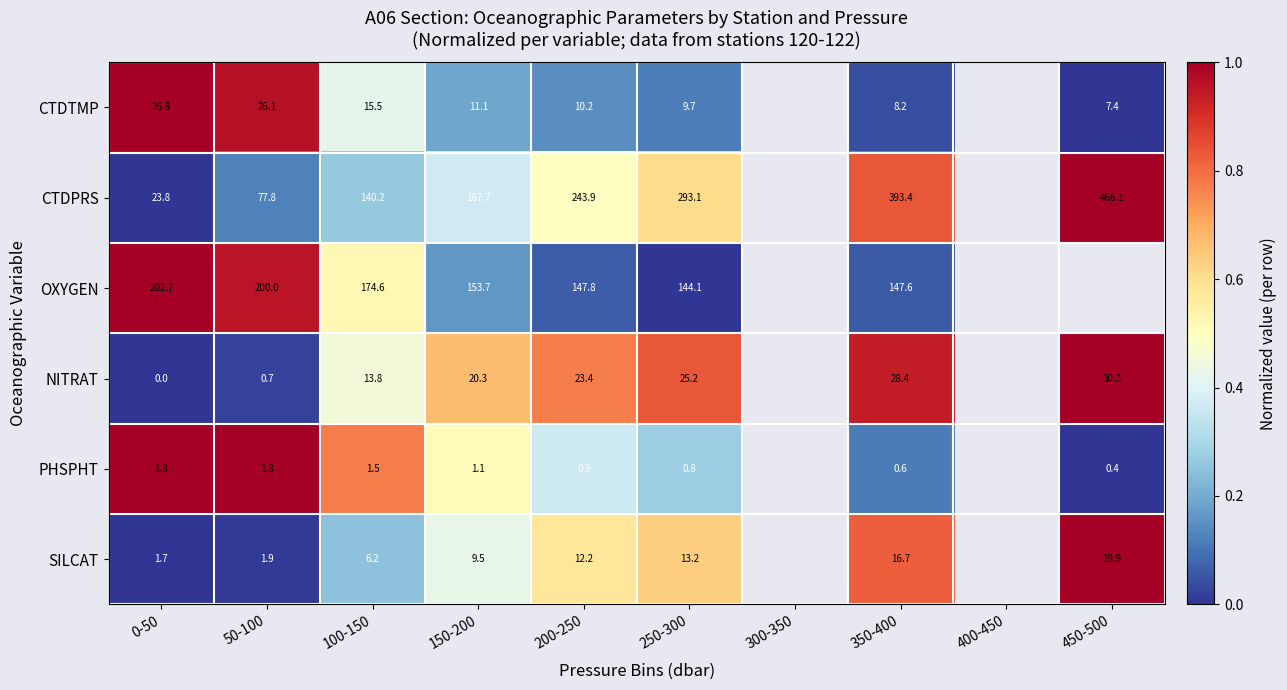

Is it true that NITRAT equals 0.2 at 350-400?

False